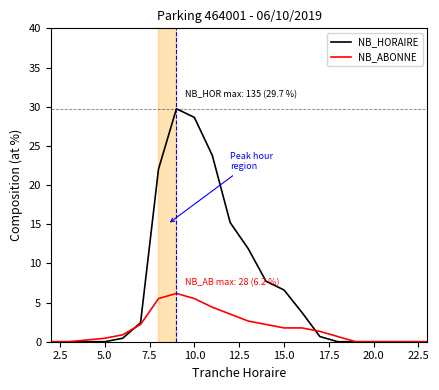

Which series has the largest total across all categories?

NB_HORAIRE